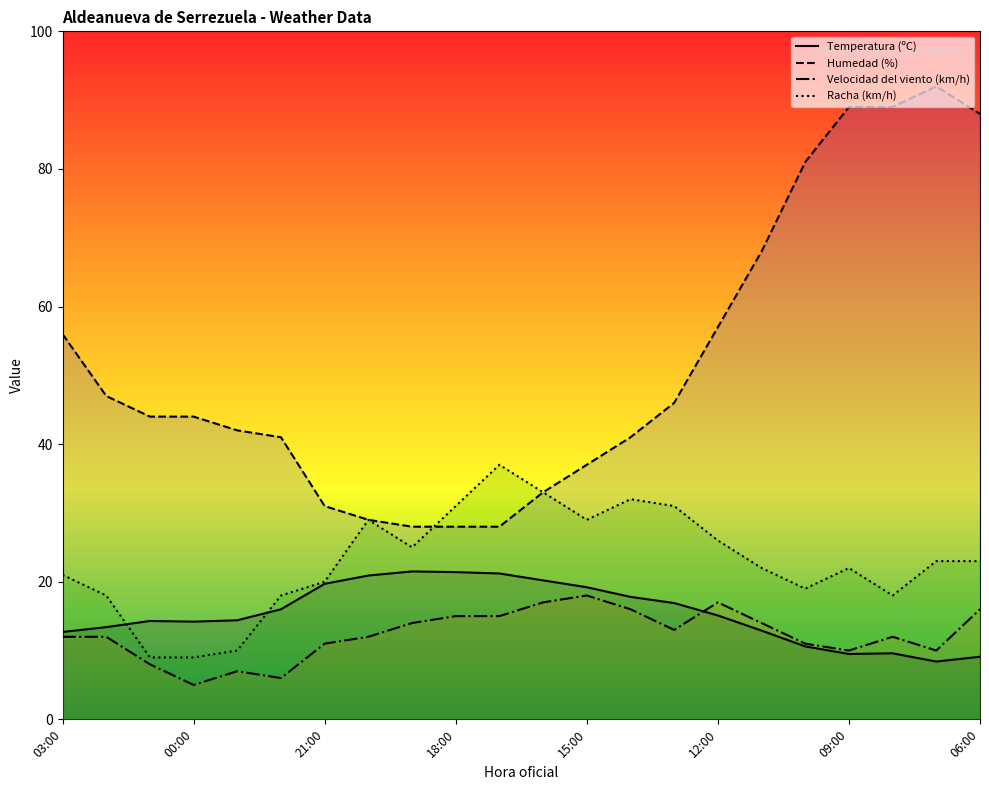

What is the total value across all series at 20:00?

90.9